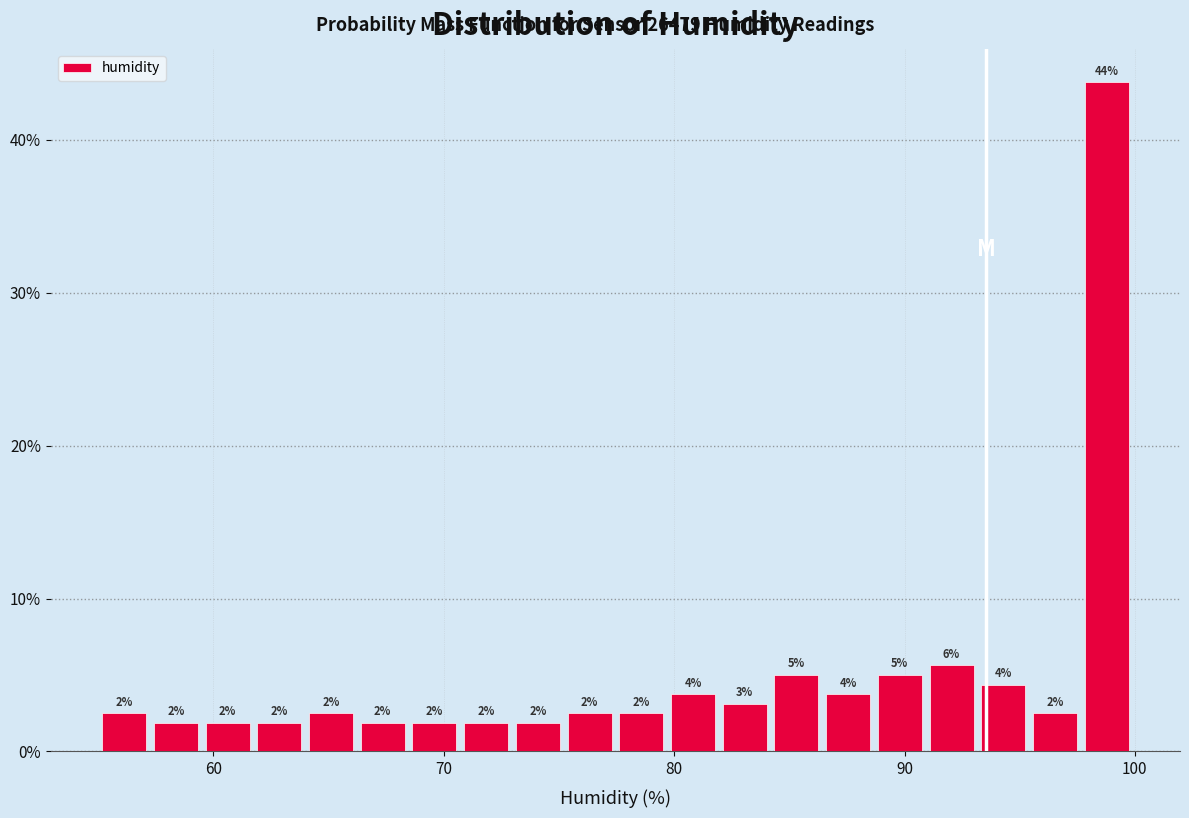

Around what value on the x-axis is the tallest bar? Give the approximate position of its centre, as read against the axis.

99